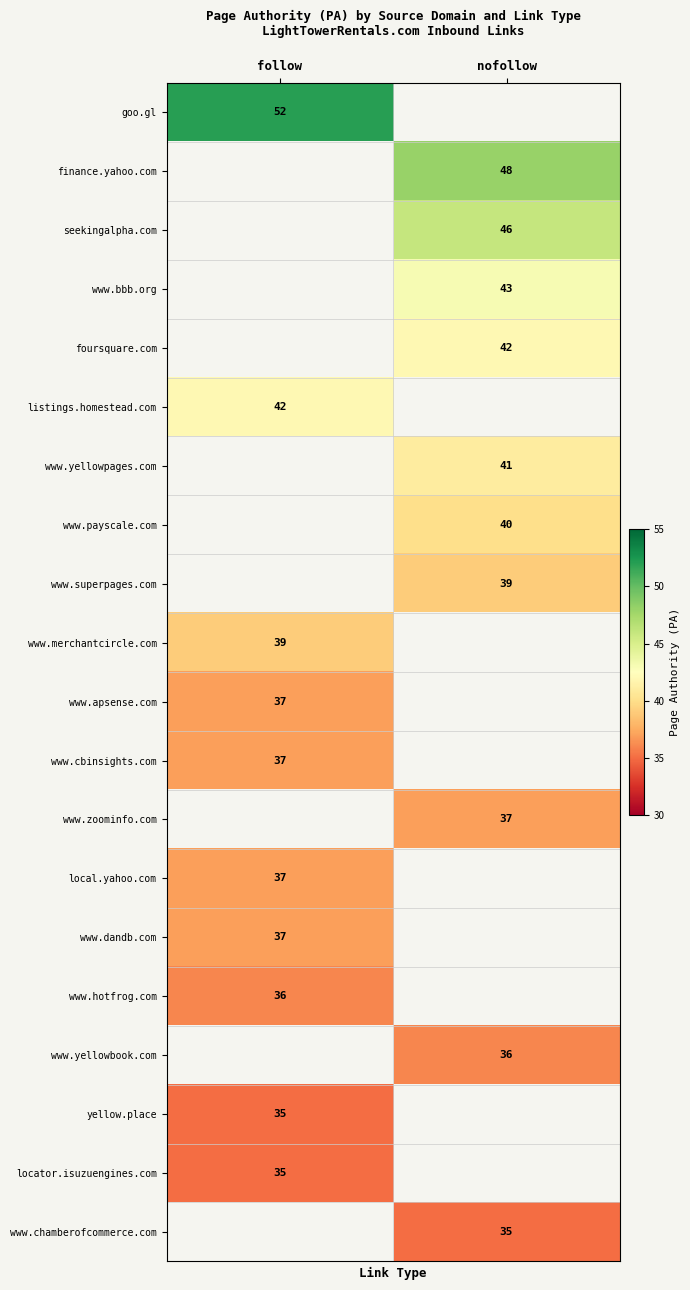

Is the value of local.yahoo.com at follow greater than the value of finance.yahoo.com at nofollow?

No